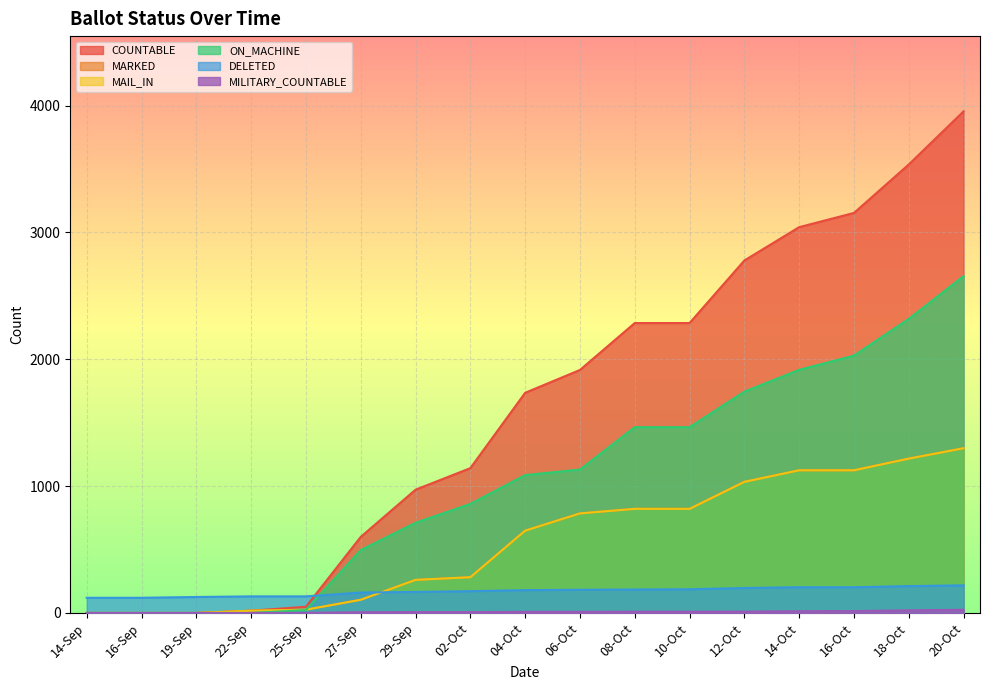

What is the difference between the second highest and minimum values in the ON_MACHINE series?

2319